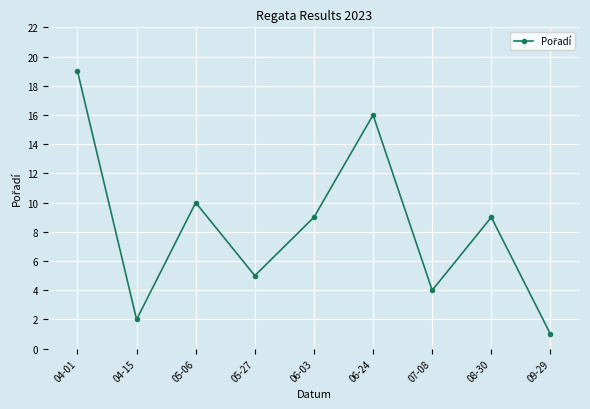

At which category does the chart reach its minimum across all series?

09-29